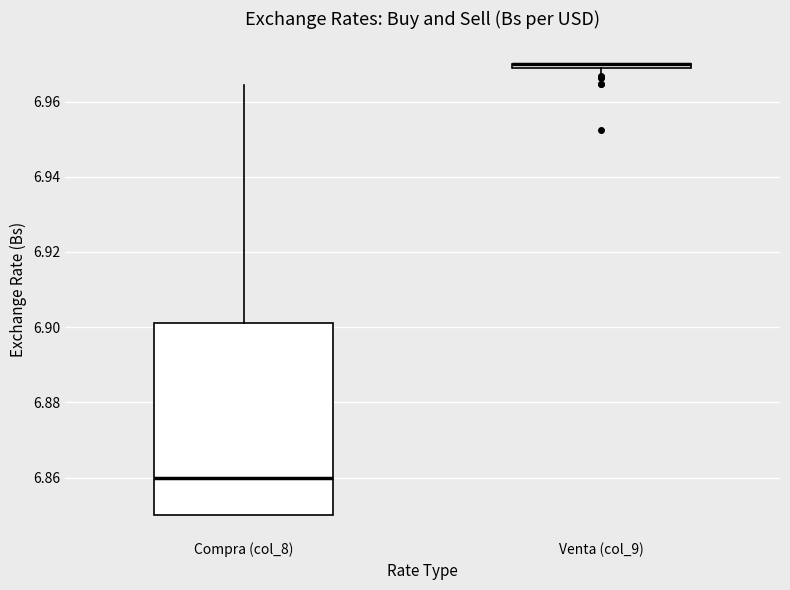

Comparing the boxes themselves (not the whiskers), which one is the tallest?

Compra (col_8)